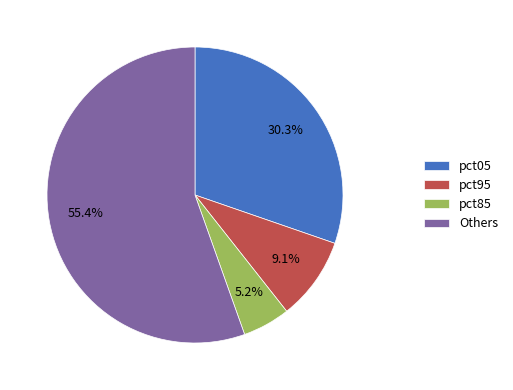

Which slice is the largest?

Others